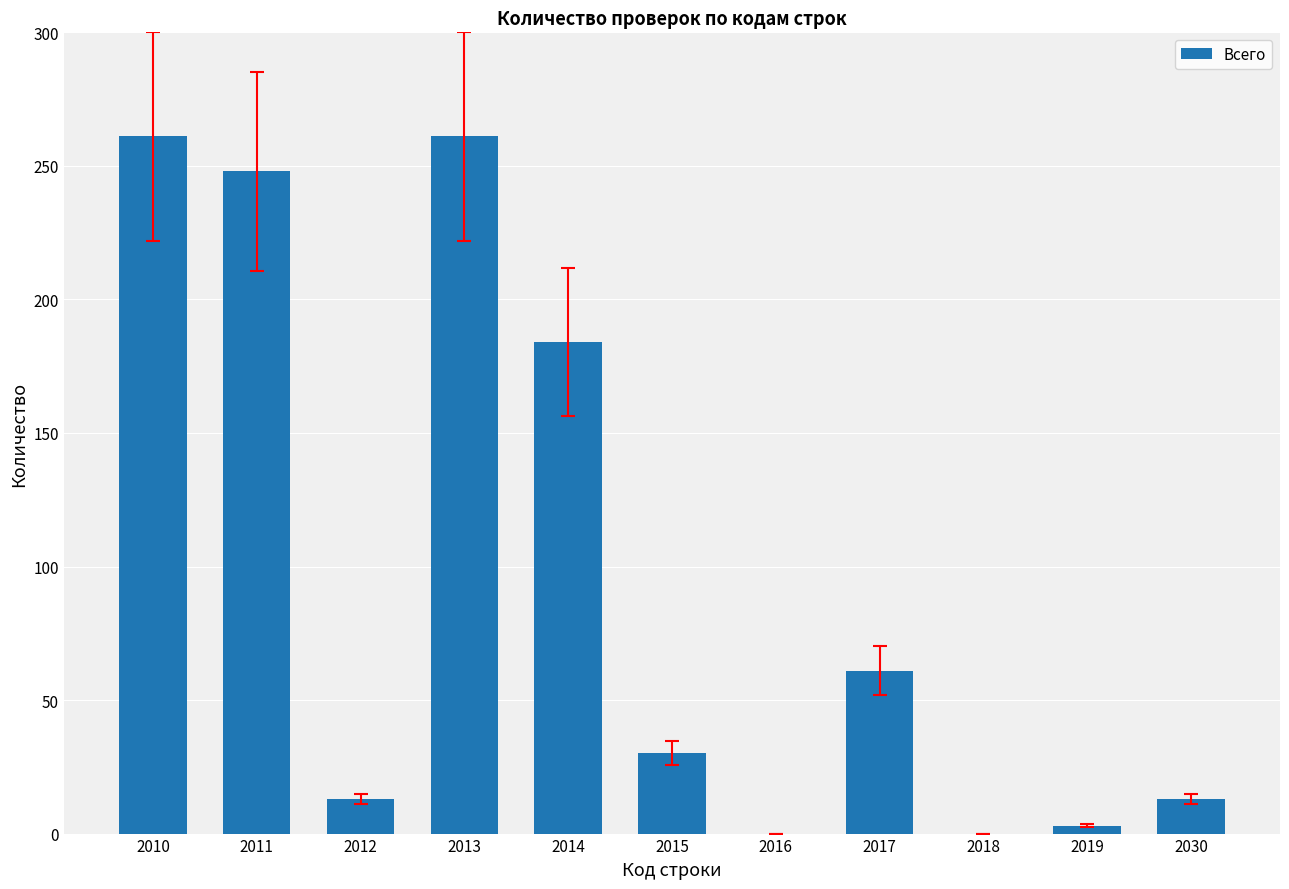

What is the change in value from 2012 to 2015?

+17